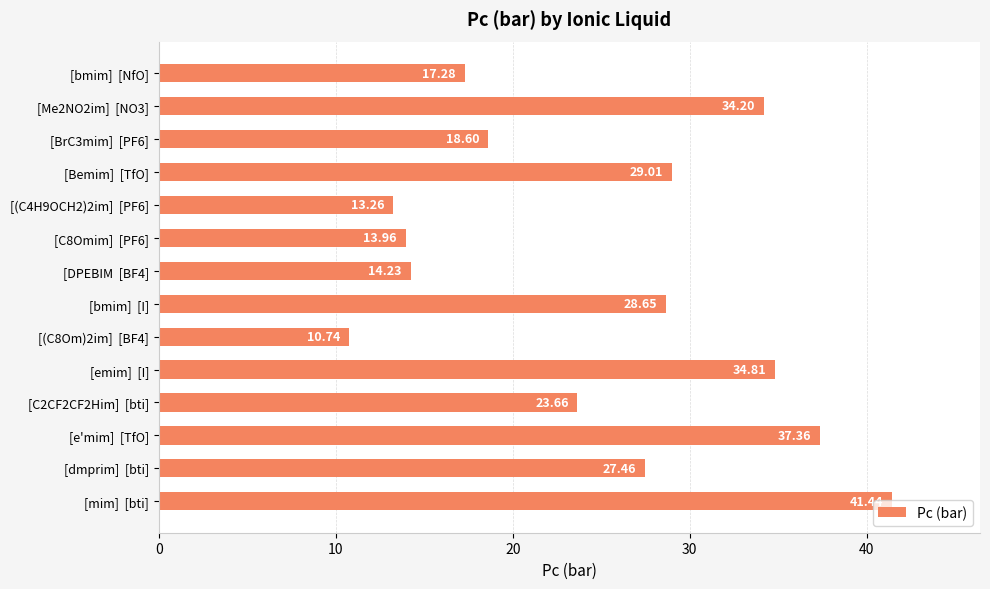

Rank the categories by value from lowest to highest.

[(C8Om)2im]  [BF4], [(C4H9OCH2)2im]  [PF6], [C8Omim]  [PF6], [DPEBIM  [BF4], [bmim]  [NfO], [BrC3mim]  [PF6], [C2CF2CF2Him]  [bti], [dmprim]  [bti], [bmim]  [I], [Bemim]  [TfO], [Me2NO2im]  [NO3], [emim]  [I], [e'mim]  [TfO], [mim]  [bti]